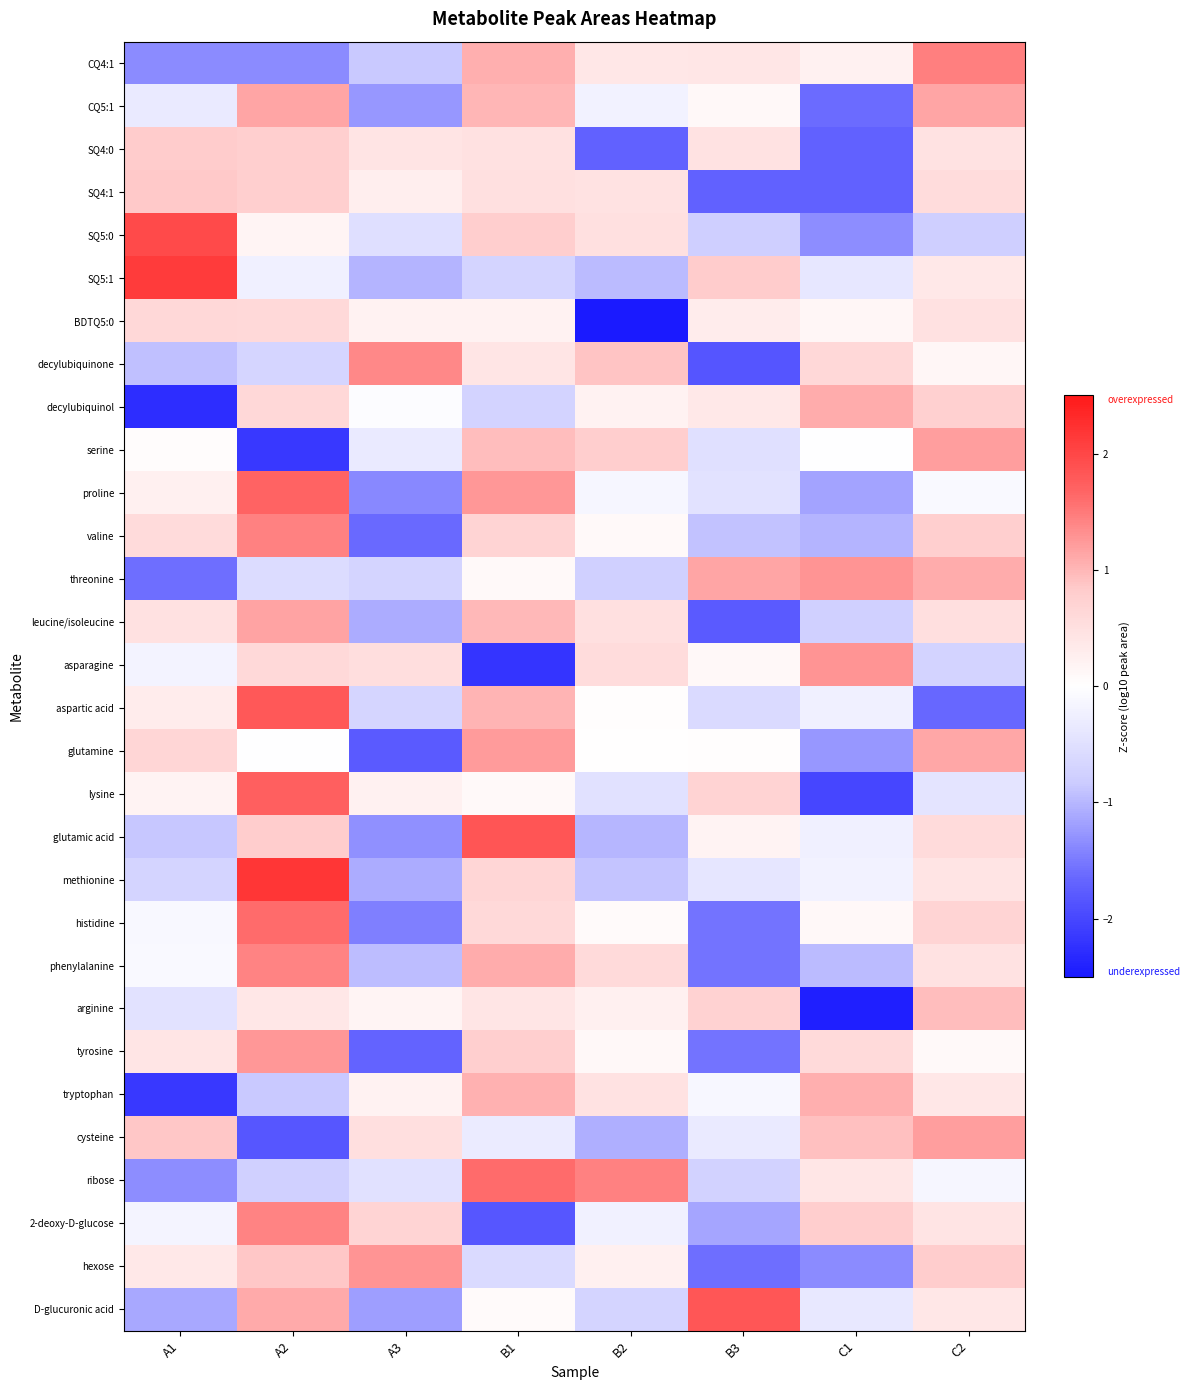

Reading left to right, extract all data points from this chart.

CQ4:1: A1=-1.3	A2=-1.3	A3=-0.9	B1=1.1	B2=0.4	B3=0.4	C1=0.2	C2=1.5
CQ5:1: A1=-0.3	A2=1.1	A3=-1.3	B1=1.0	B2=-0.2	B3=0.1	C1=-1.6	C2=1.2
SQ4:0: A1=0.8	A2=0.8	A3=0.4	B1=0.5	B2=-1.7	B3=0.5	C1=-1.7	C2=0.5
SQ4:1: A1=0.9	A2=0.8	A3=0.3	B1=0.5	B2=0.5	B3=-1.7	C1=-1.7	C2=0.6
SQ5:0: A1=2.0	A2=0.2	A3=-0.5	B1=0.8	B2=0.5	B3=-0.8	C1=-1.3	C2=-0.8
SQ5:1: A1=2.1	A2=-0.2	A3=-1.0	B1=-0.7	B2=-1.0	B3=0.8	C1=-0.4	C2=0.4
BDTQ5:0: A1=0.6	A2=0.6	A3=0.2	B1=0.2	B2=-2.6	B3=0.3	C1=0.1	C2=0.5
decylubiquinone: A1=-0.9	A2=-0.7	A3=1.4	B1=0.4	B2=0.9	B3=-1.8	C1=0.6	C2=0.1
decylubiquinol: A1=-2.3	A2=0.6	A3=-0.0	B1=-0.7	B2=0.2	B3=0.4	C1=1.1	C2=0.8
serine: A1=0.0	A2=-2.2	A3=-0.3	B1=1.0	B2=0.8	B3=-0.5	C1=-0.0	C2=1.2
proline: A1=0.3	A2=1.7	A3=-1.4	B1=1.3	B2=-0.1	B3=-0.5	C1=-1.2	C2=-0.1
valine: A1=0.6	A2=1.4	A3=-1.6	B1=0.7	B2=0.1	B3=-0.9	C1=-1.0	C2=0.8
threonine: A1=-1.6	A2=-0.6	A3=-0.7	B1=0.1	B2=-0.7	B3=1.2	C1=1.3	C2=1.1
leucine/isoleucine: A1=0.5	A2=1.2	A3=-1.1	B1=1.0	B2=0.5	B3=-1.8	C1=-0.8	C2=0.5
asparagine: A1=-0.2	A2=0.6	A3=0.5	B1=-2.2	B2=0.6	B3=0.1	C1=1.3	C2=-0.7
aspartic acid: A1=0.3	A2=1.8	A3=-0.7	B1=1.0	B2=0.0	B3=-0.6	C1=-0.3	C2=-1.7
glutamine: A1=0.7	A2=-0.0	A3=-1.8	B1=1.2	B2=0.0	B3=0.0	C1=-1.3	C2=1.1
lysine: A1=0.2	A2=1.7	A3=0.2	B1=0.1	B2=-0.5	B3=0.7	C1=-2.0	C2=-0.4
glutamic acid: A1=-0.9	A2=0.8	A3=-1.3	B1=1.9	B2=-1.0	B3=0.2	C1=-0.2	C2=0.6
methionine: A1=-0.7	A2=2.2	A3=-1.1	B1=0.7	B2=-0.9	B3=-0.4	C1=-0.2	C2=0.4
histidine: A1=-0.1	A2=1.6	A3=-1.5	B1=0.6	B2=0.1	B3=-1.5	C1=0.1	C2=0.7
phenylalanine: A1=-0.1	A2=1.4	A3=-0.9	B1=1.1	B2=0.6	B3=-1.5	C1=-1.0	C2=0.5
arginine: A1=-0.5	A2=0.4	A3=0.2	B1=0.4	B2=0.3	B3=0.7	C1=-2.4	C2=0.9
tyrosine: A1=0.4	A2=1.3	A3=-1.7	B1=0.8	B2=0.1	B3=-1.6	C1=0.6	C2=0.1
tryptophan: A1=-2.2	A2=-0.9	A3=0.2	B1=1.0	B2=0.5	B3=-0.1	C1=1.1	C2=0.4
cysteine: A1=0.9	A2=-1.8	A3=0.5	B1=-0.3	B2=-1.1	B3=-0.3	C1=0.9	C2=1.2
ribose: A1=-1.3	A2=-0.8	A3=-0.5	B1=1.6	B2=1.4	B3=-0.7	C1=0.4	C2=-0.2
2-deoxy-D-glucose: A1=-0.2	A2=1.4	A3=0.7	B1=-1.8	B2=-0.2	B3=-1.1	C1=0.8	C2=0.4
hexose: A1=0.4	A2=0.9	A3=1.3	B1=-0.6	B2=0.2	B3=-1.6	C1=-1.4	C2=0.8
D-glucuronic acid: A1=-1.1	A2=1.1	A3=-1.2	B1=0.1	B2=-0.7	B3=1.8	C1=-0.4	C2=0.4